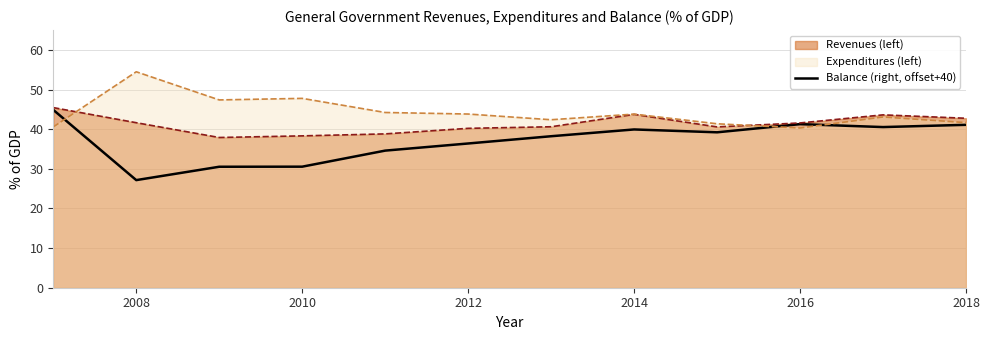

How many lines are shown in the chart?

3